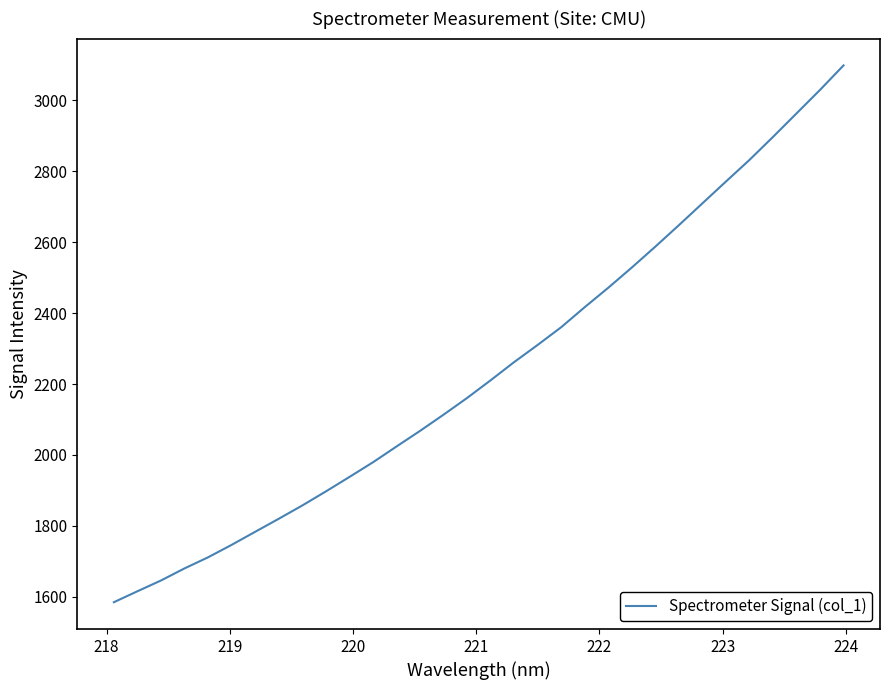

What is the maximum value shown in the chart?

3098.1